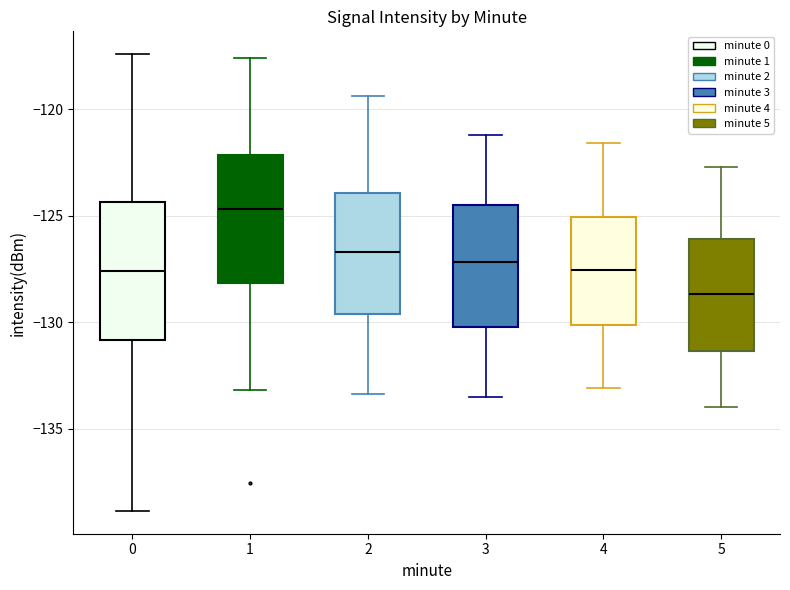

Reading left to right, read every box against the y-axis: the position of its median line, the range the box covers, and the ends of its whiskers. The values are not printed on the chart, so give them approximately, as read against the axis.

0: median -127.5, box -131.0 to -124.5, whiskers -139.0 to -117.5
1: median -124.5, box -128.0 to -122.0, whiskers -133.0 to -117.5
2: median -126.5, box -129.5 to -124.0, whiskers -133.5 to -119.5
3: median -127.0, box -130.0 to -124.5, whiskers -133.5 to -121.0
4: median -127.5, box -130.0 to -125.0, whiskers -133.0 to -121.5
5: median -128.5, box -131.5 to -126.0, whiskers -134.0 to -122.5